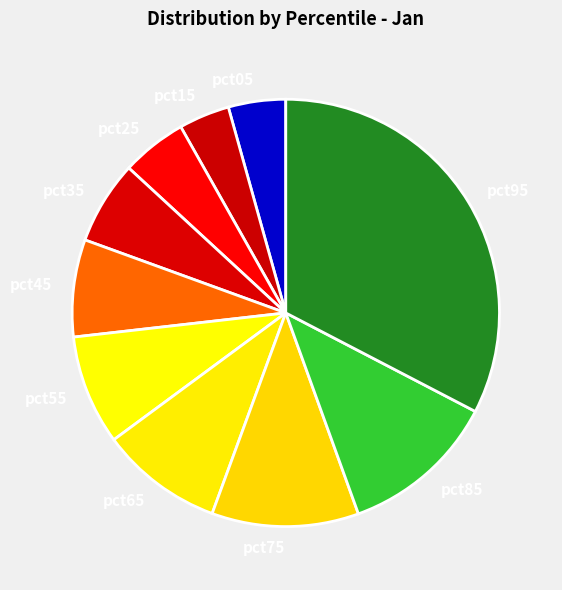

How many segments does this pie chart have?

10